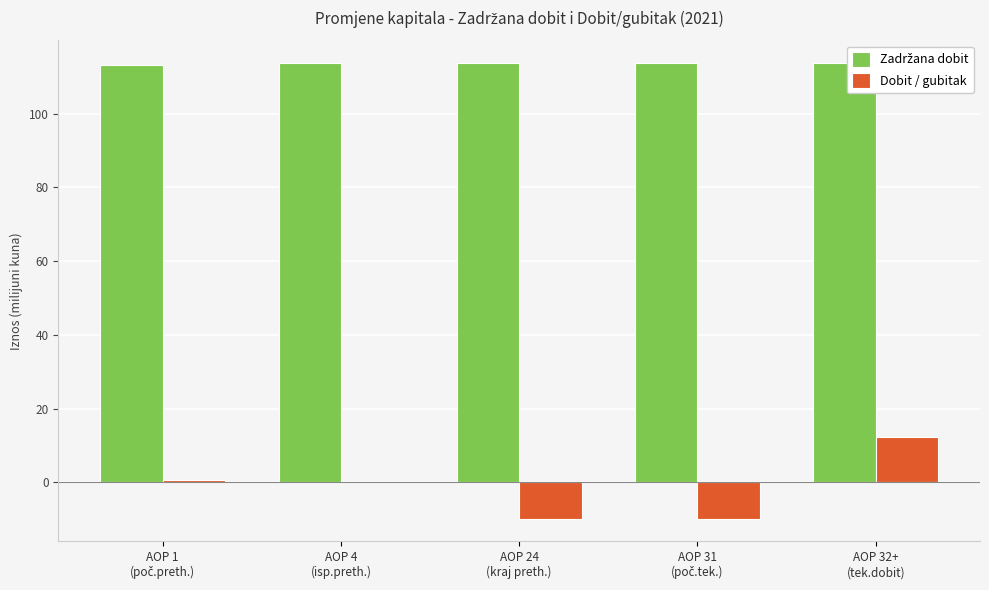

How many categories are shown in the chart?

5